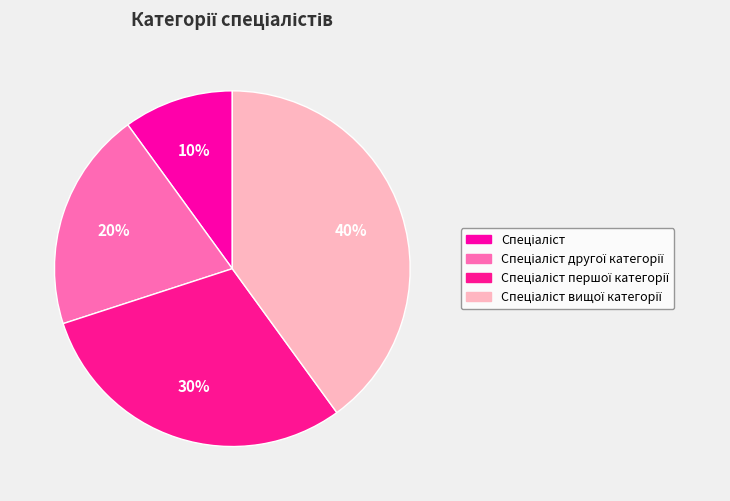

How many segments does this pie chart have?

4